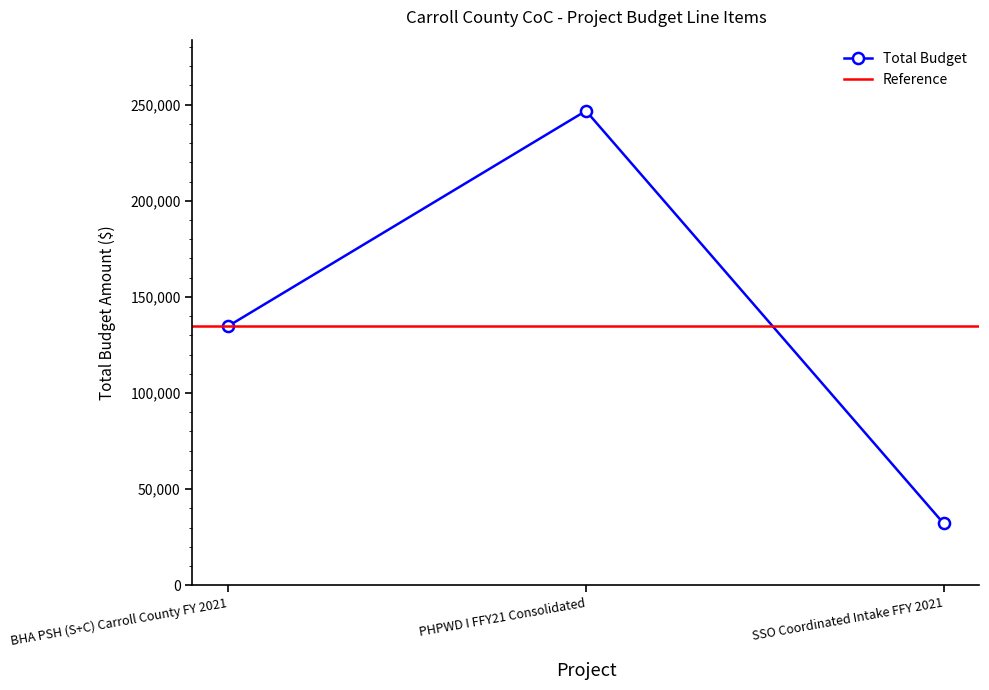

Count the number of categories in the chart.

3